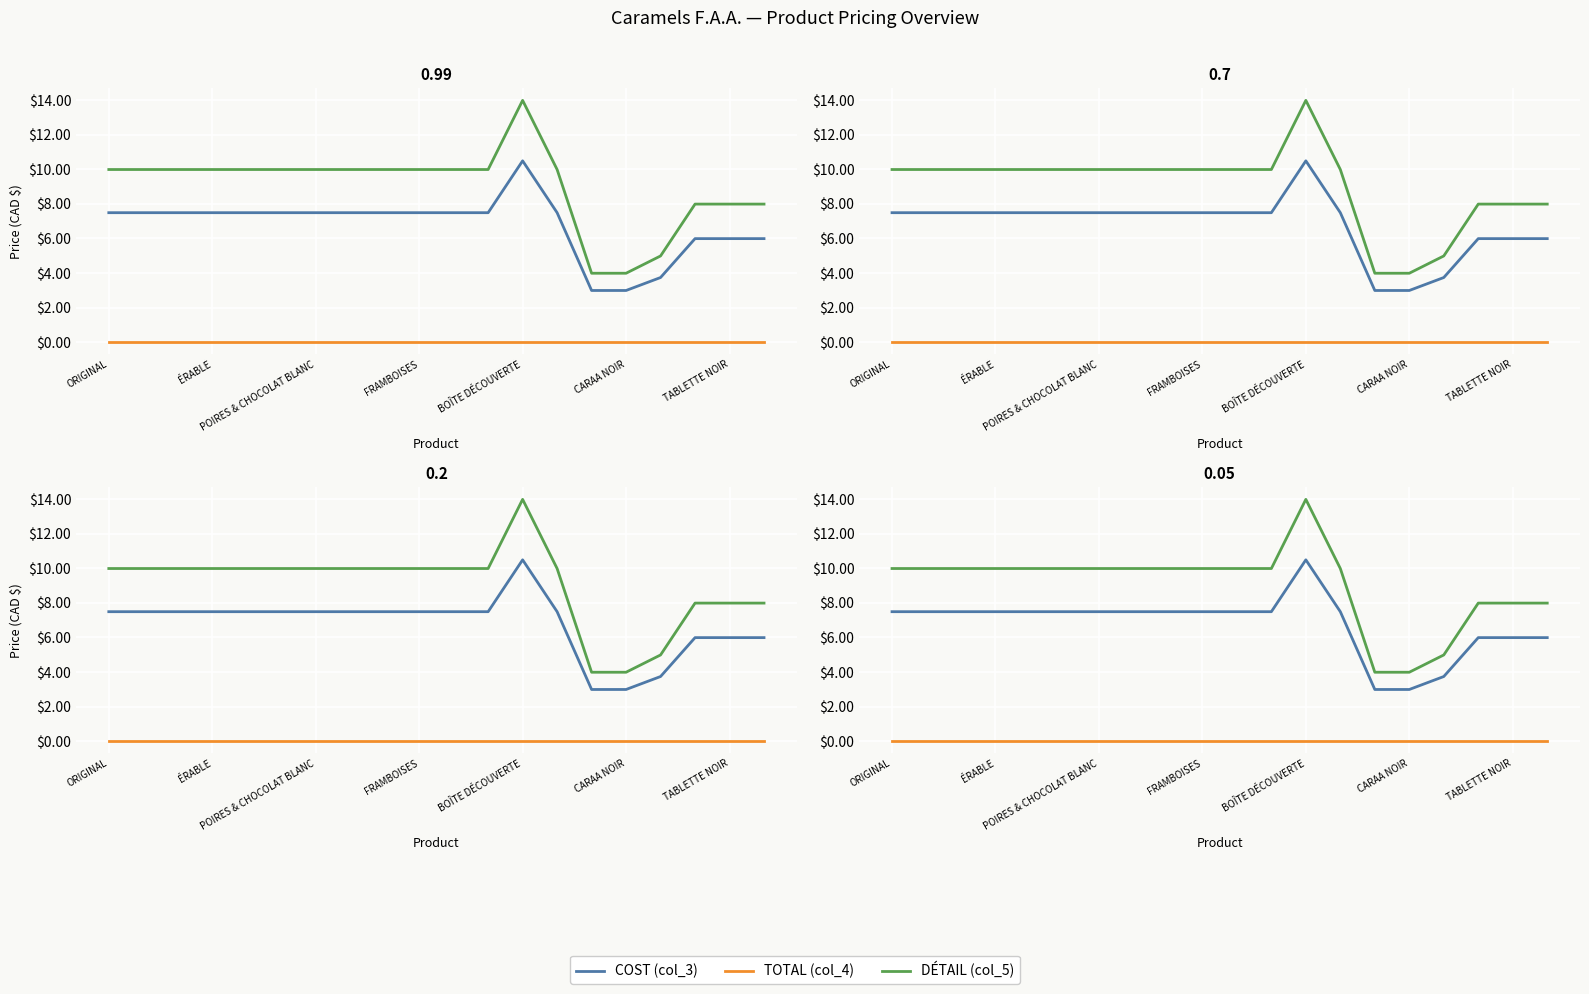

Where is DÉTAIL (col_5) nearest to the value 8?

17